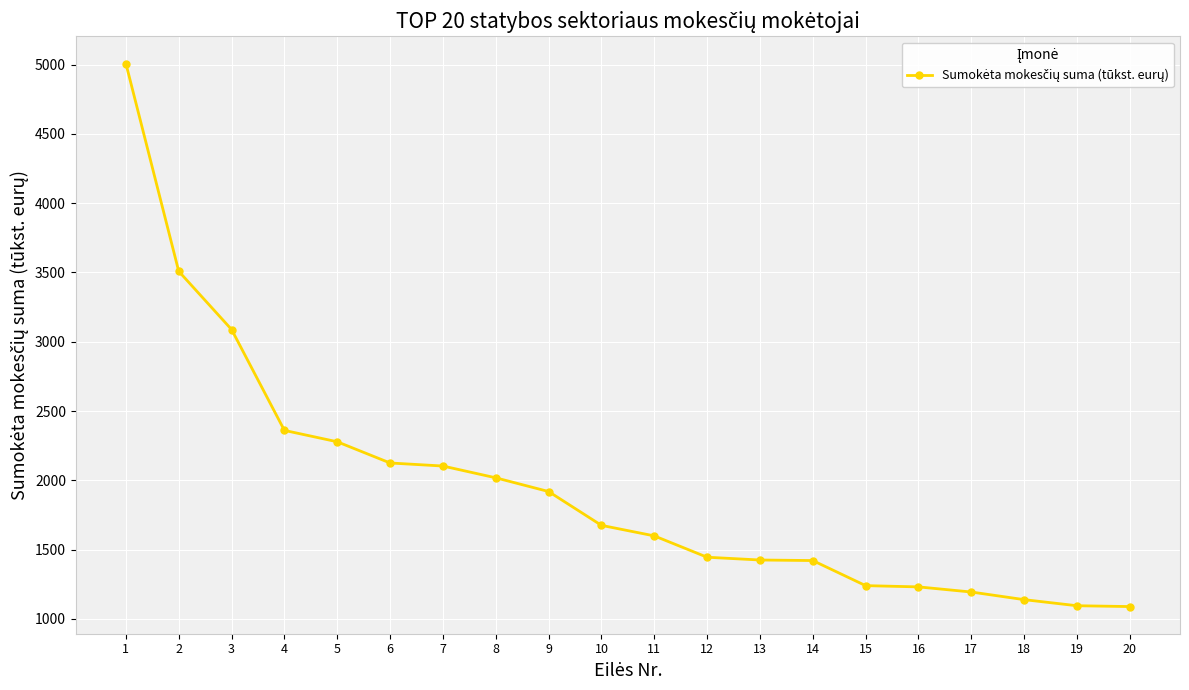

What is the value of the 2nd point from the left?

3508